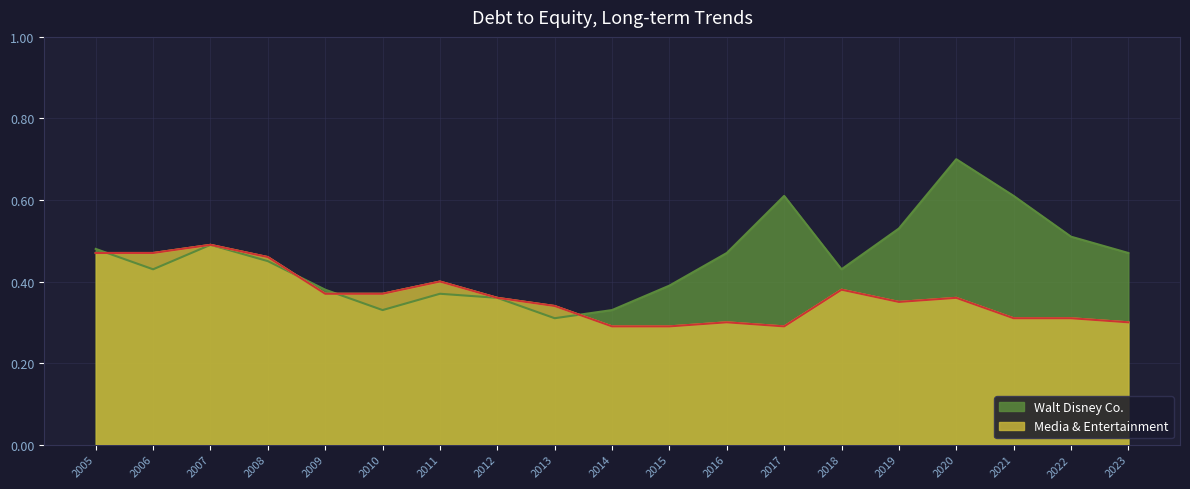

In Media & Entertainment, how many points are higher than both neighbors (excluding endpoints)?

5